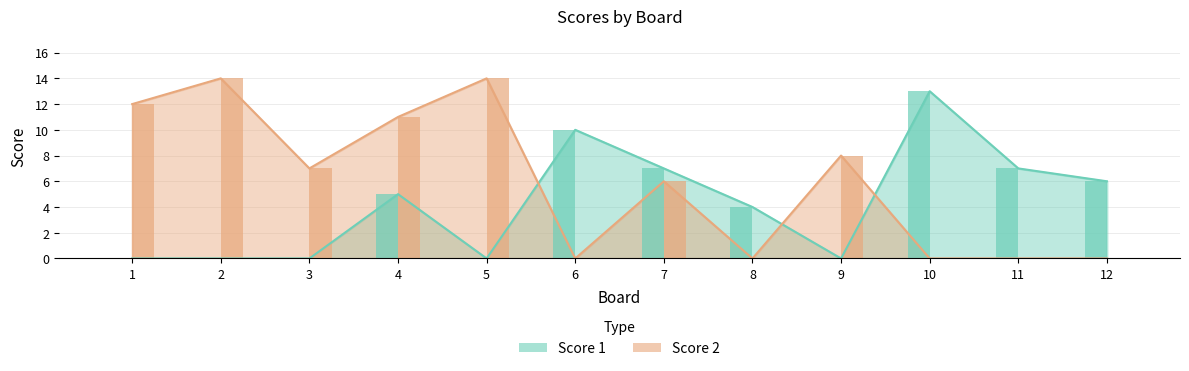

What is the difference between the maximum and second lowest values in the Score 2 series?

14